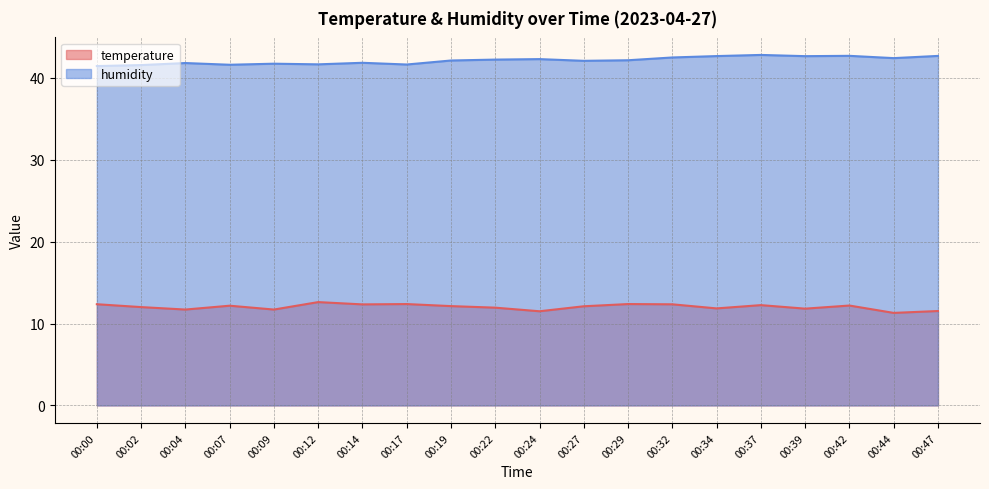

What value does the humidity series have at 00:17?

41.6